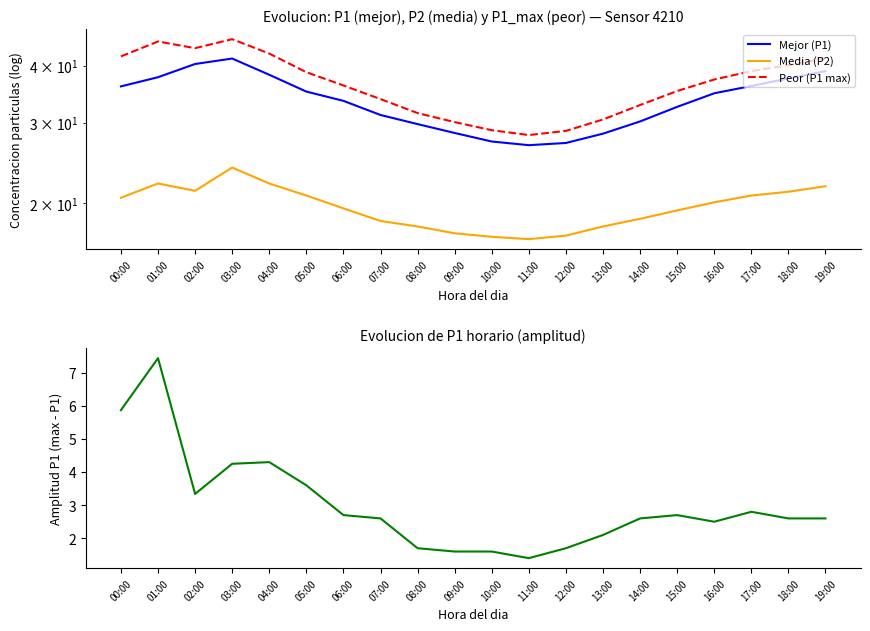

Does the chart display data point markers on the line(s)?

No